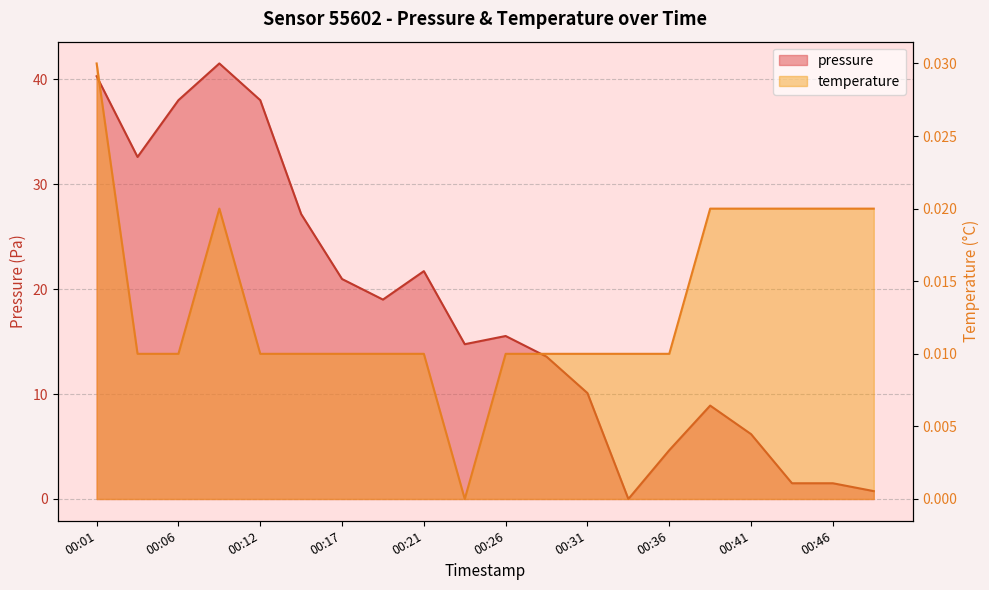

What is the difference between the highest and lowest values at 00:36?

4.6